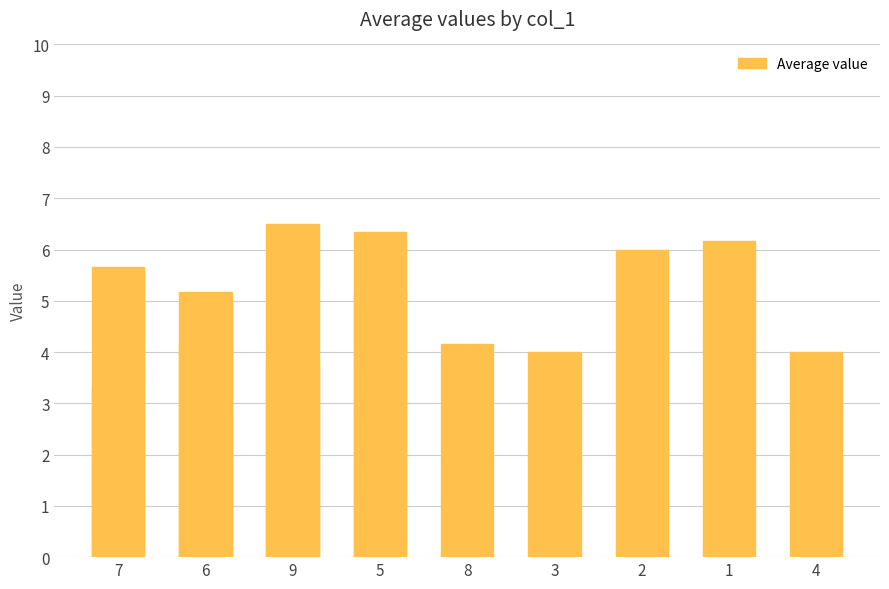

Where is the data nearest to the value 4?

3